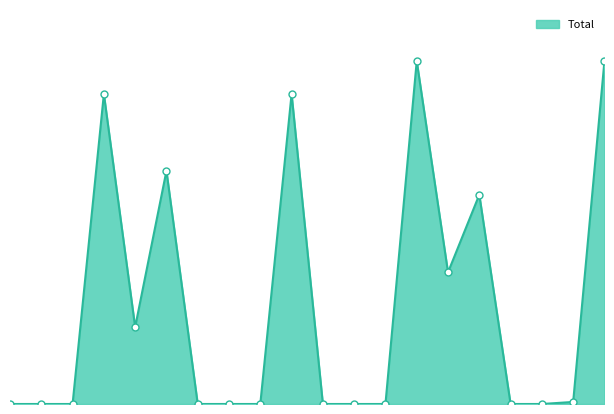

Is this an area chart (filled region under the line)?

Yes